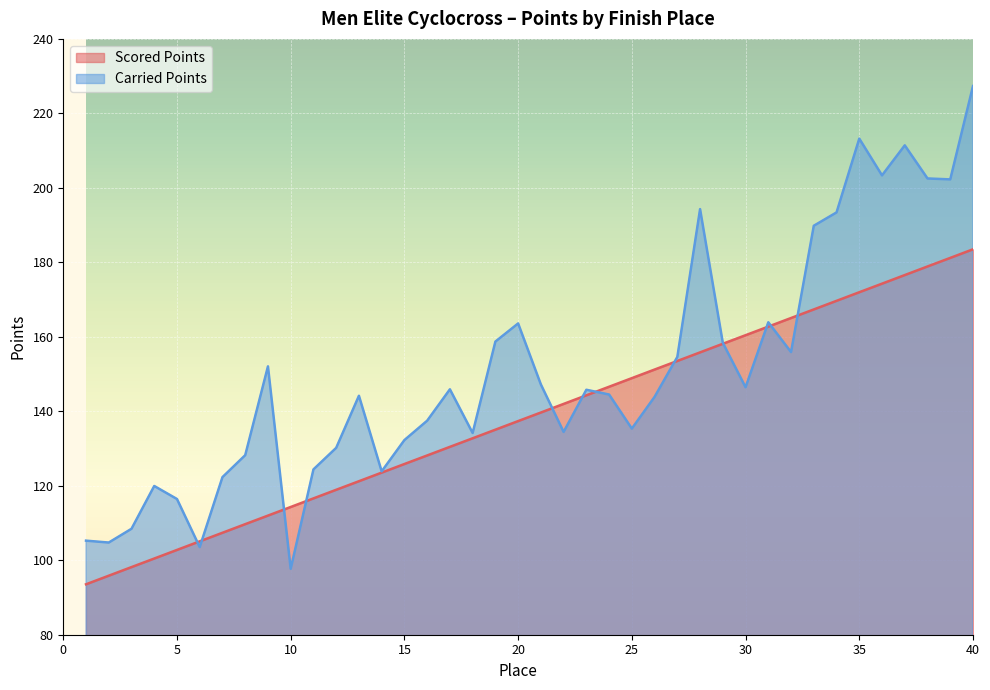

After their last crossing, which series has the higher values: Carried Points or Scored Points?

Carried Points